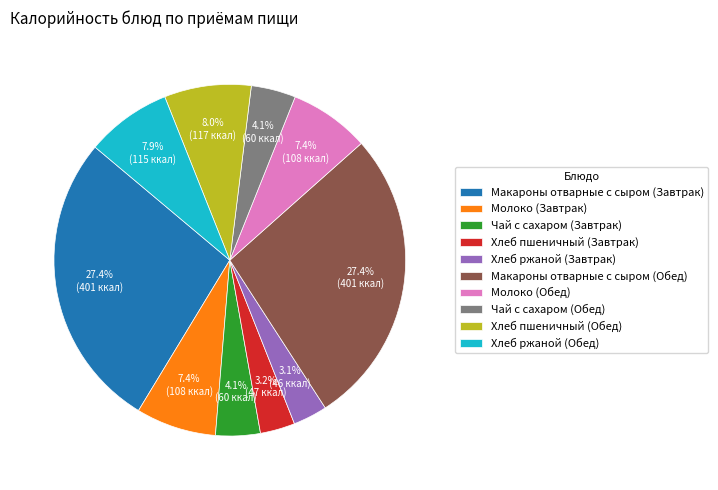

The Макароны отварные с сыром (Завтрак) slice represents 21% of the pie. True or false?

False